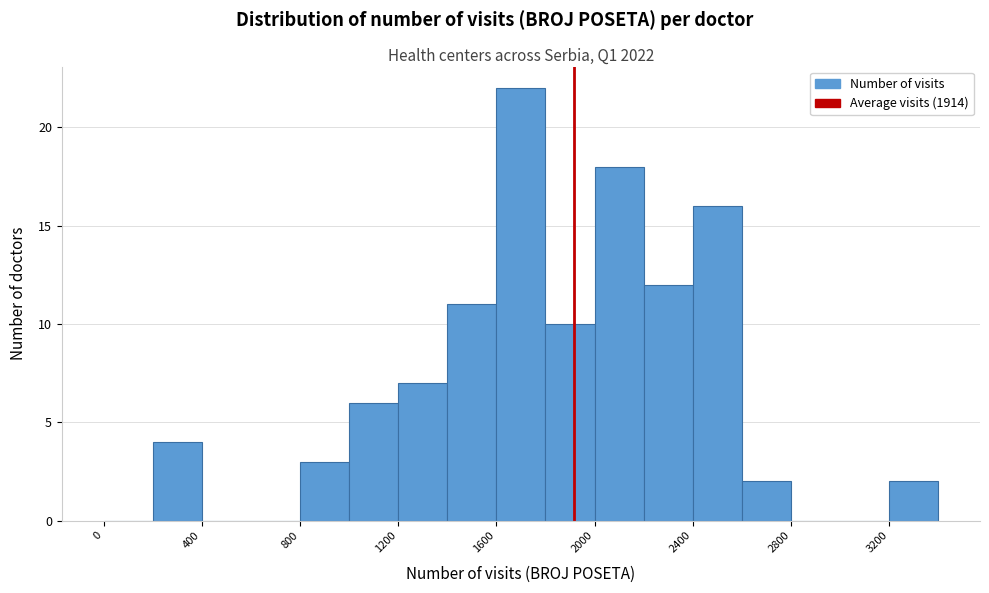

Reading left to right, transcribe this chart: for each bar, give the range it covers on the x-axis and its height. The values are not printed on the chart, so give them approximately, as read against the axis.

0 to 200: 0
200 to 400: 4
400 to 600: 0
600 to 800: 0
800 to 1000: 3
1000 to 1200: 6
1200 to 1400: 7
1400 to 1600: 11
1600 to 1800: 22
1800 to 2000: 10
2000 to 2200: 18
2200 to 2400: 12
2400 to 2600: 16
2600 to 2800: 2
2800 to 3000: 0
3000 to 3200: 0
3200 to 3400: 2